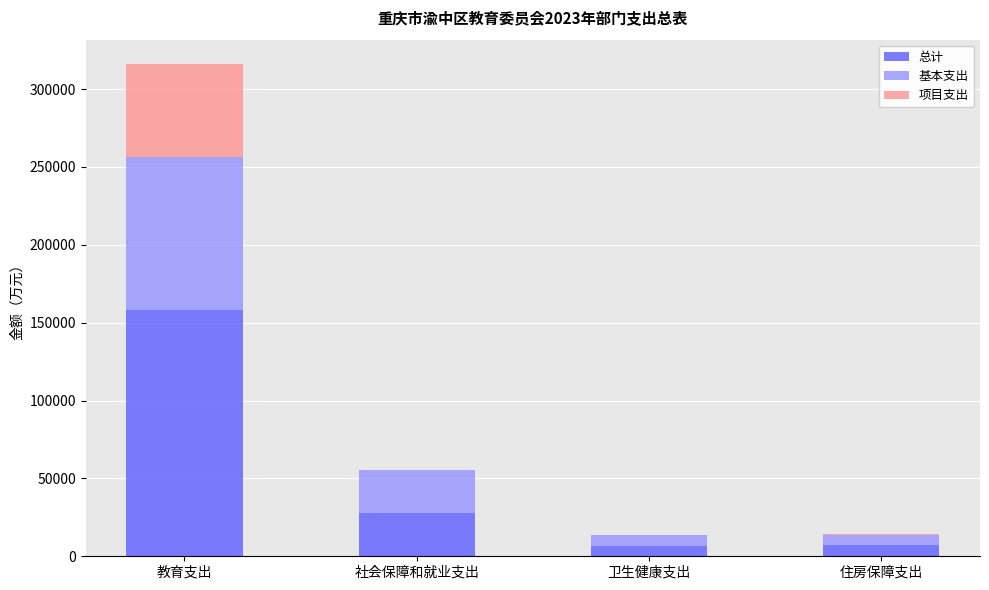

Which category has the highest value in the 总计 series?

教育支出